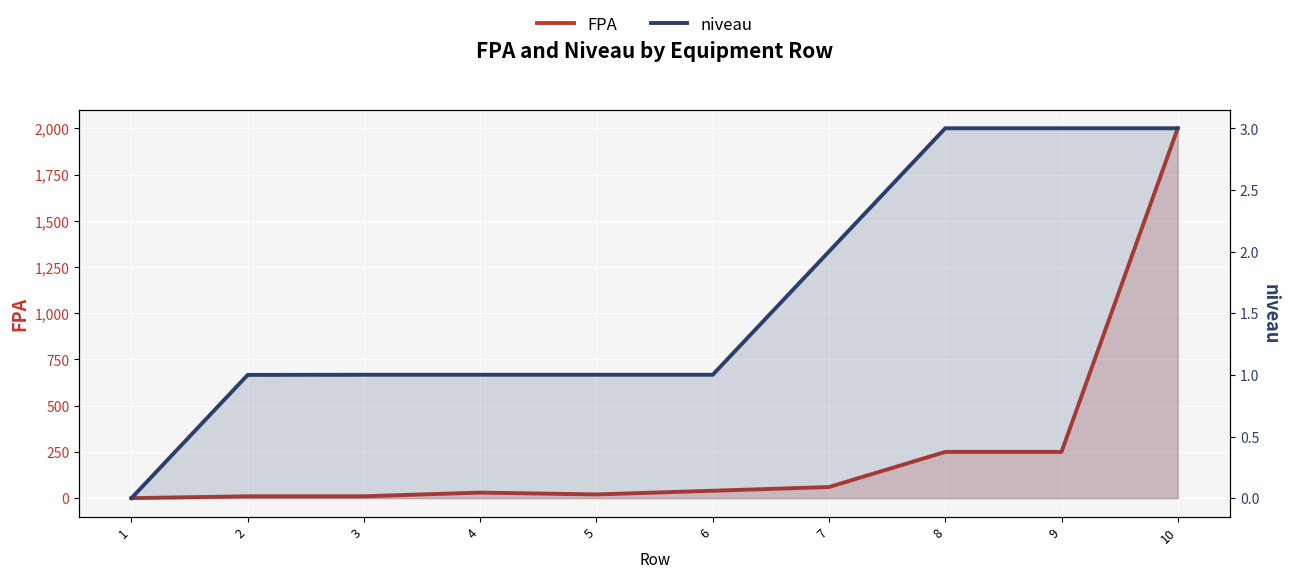

What is the value of the FPA point at the 6th from the left?

40.0